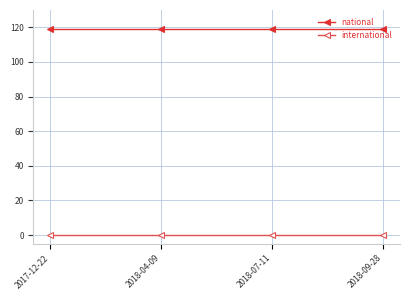

At how many categories does at least one series exceed 62?

4